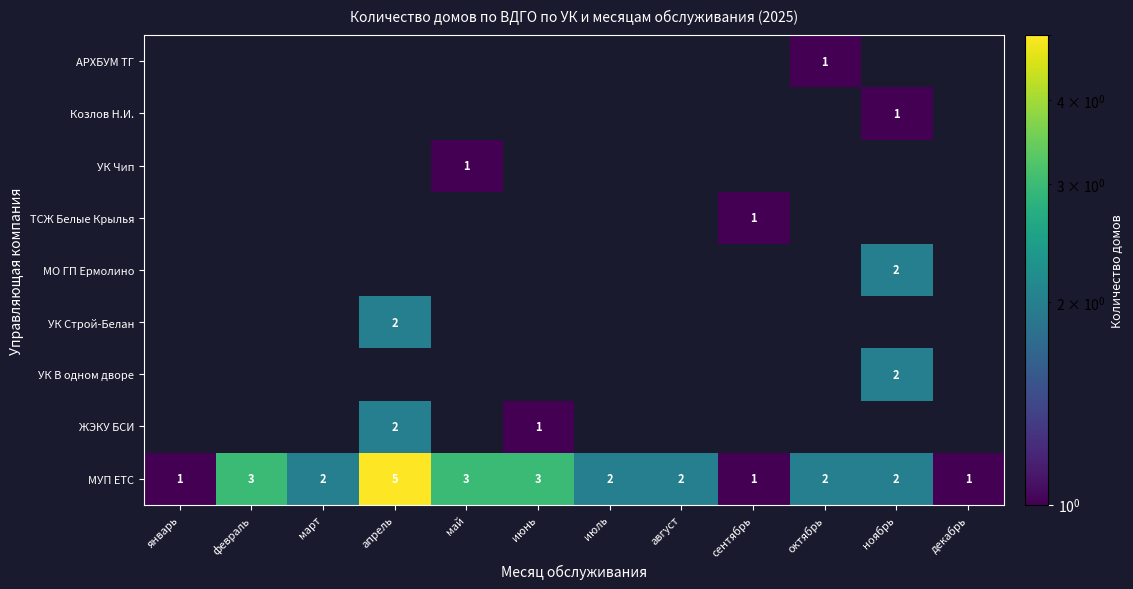

The value of УК Строй-Белан at апрель is 1. True or false?

False